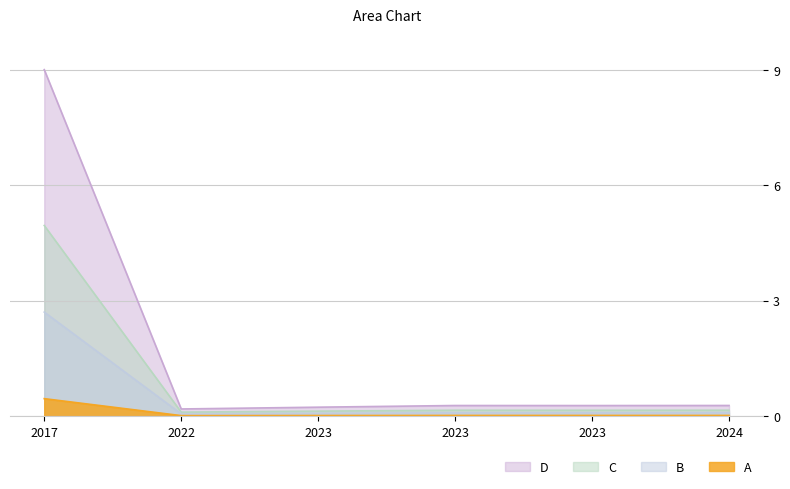

Which label corresponds to the smallest value in the chart?

2022